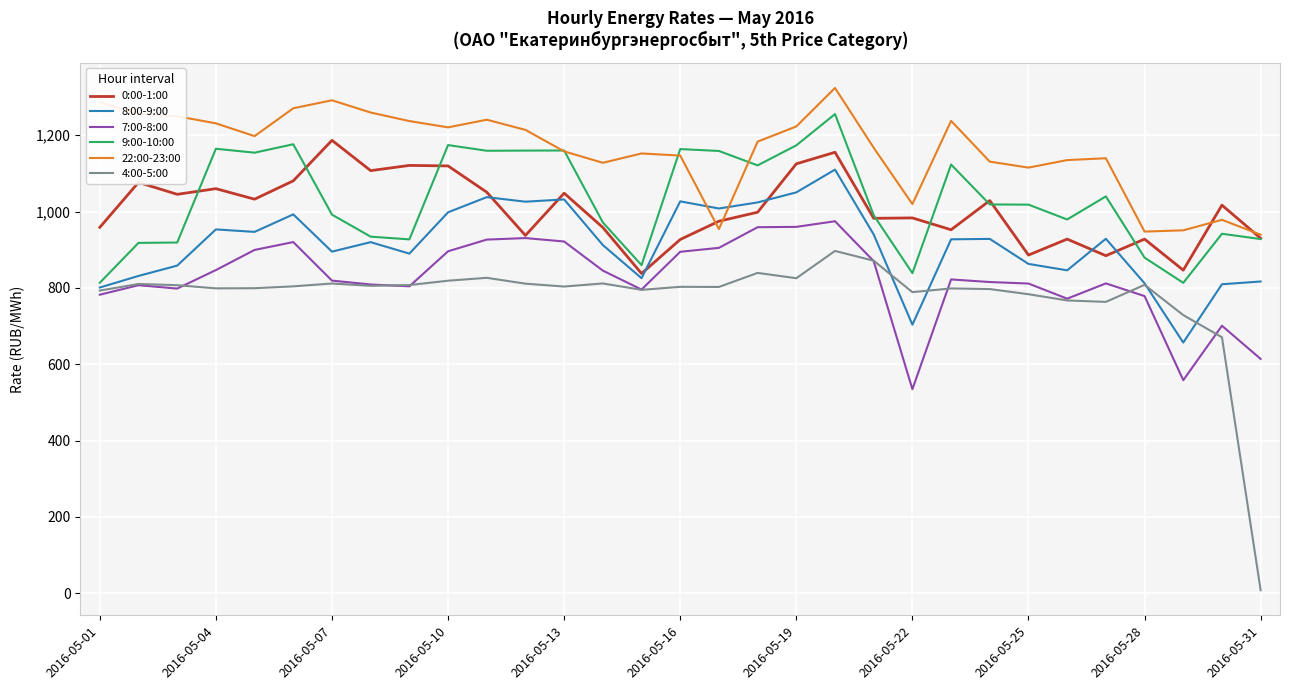

Which series has the largest range (max minus min)?

4:00-5:00